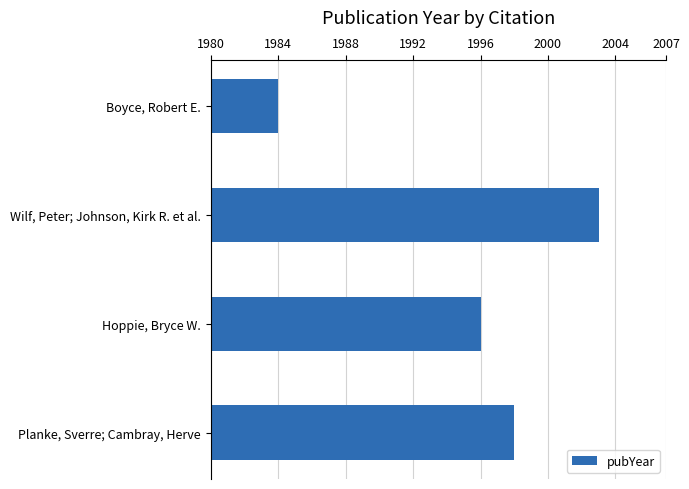

What is the ratio of the value at Hoppie, Bryce W. to the value at Boyce, Robert E.?

1.0